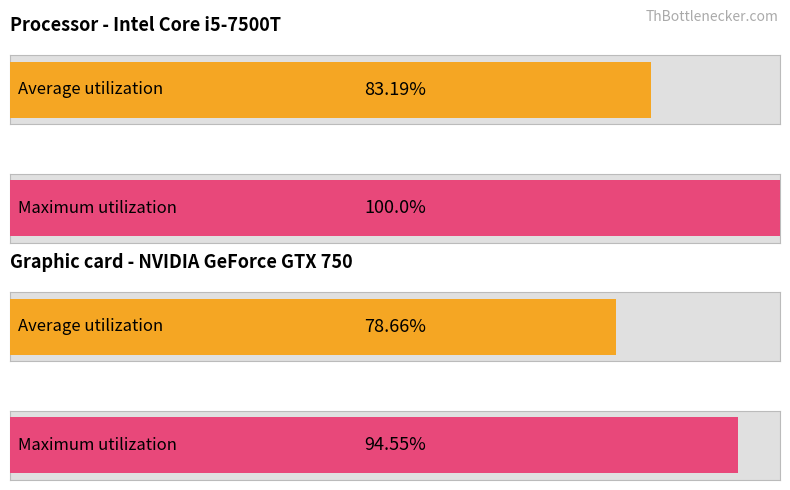

Is the value of Average utilization at 01:00 greater than the value of Maximum utilization at 11:00?

No